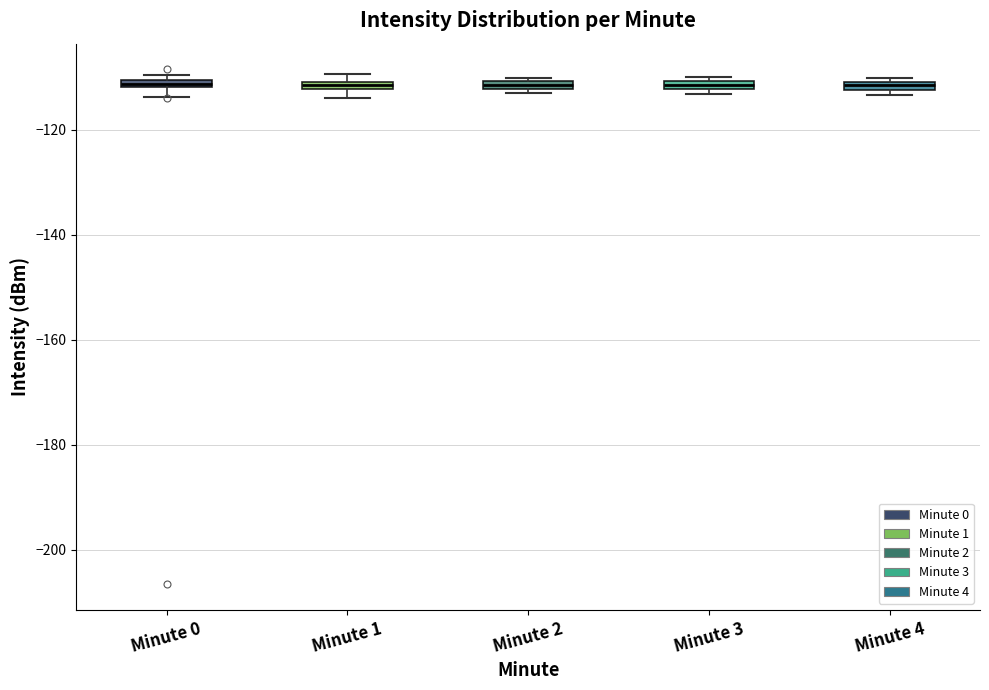

Where is the upper edge of the box for Minute 3 on the y-axis? The values are not printed on the chart, so give them approximately, as read against the axis.

-110